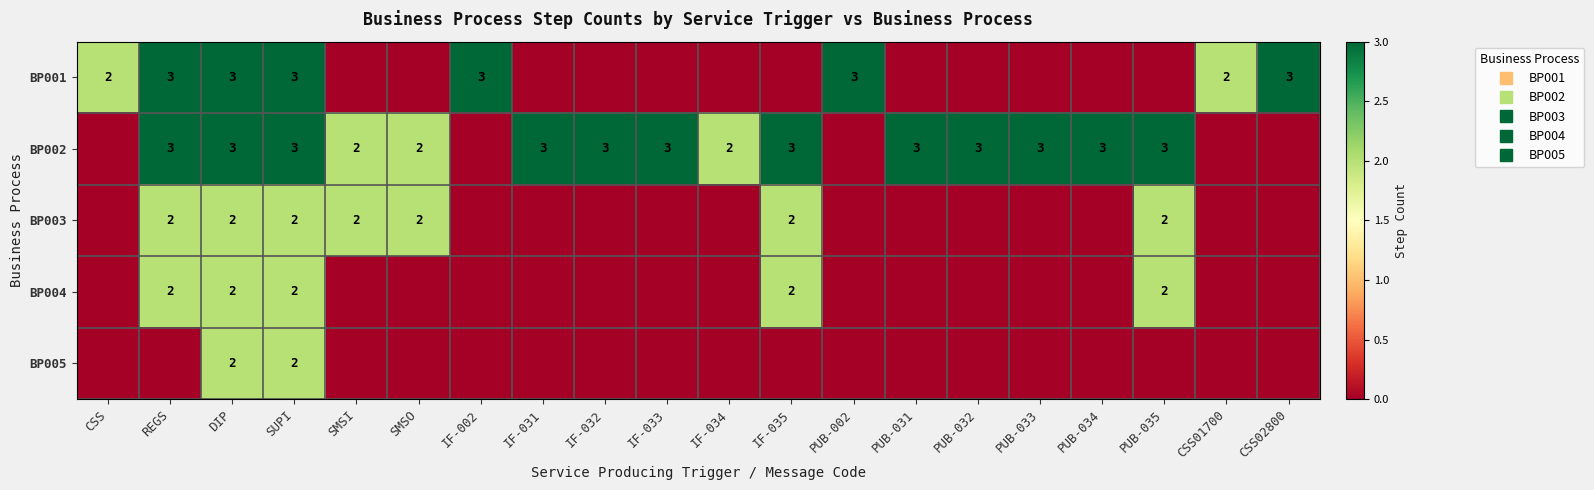

How many positive values does the BP005 series have?

2